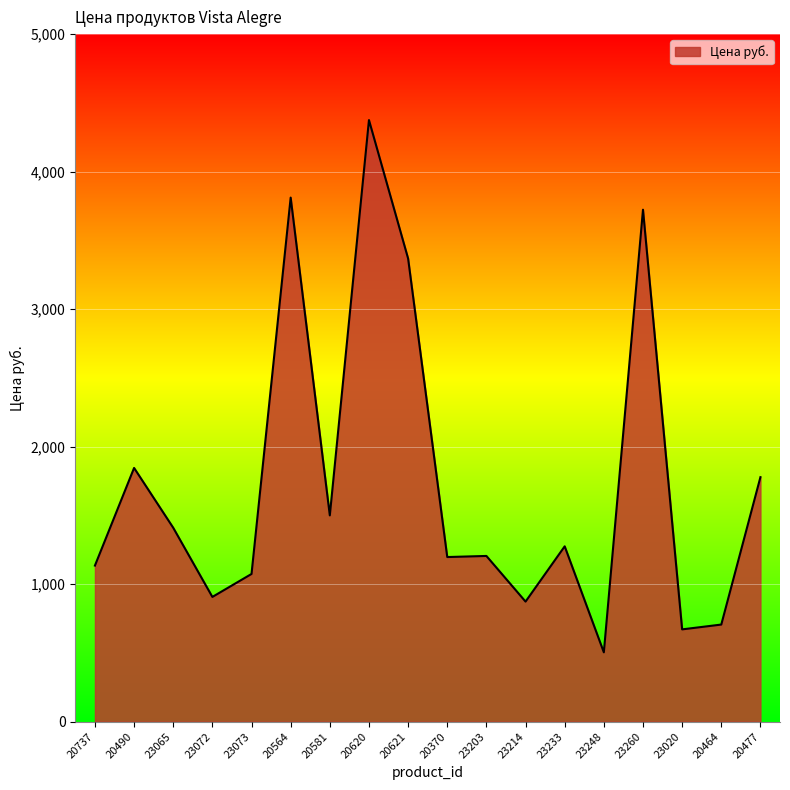

True or false: the data shows 637 at 23065.

False